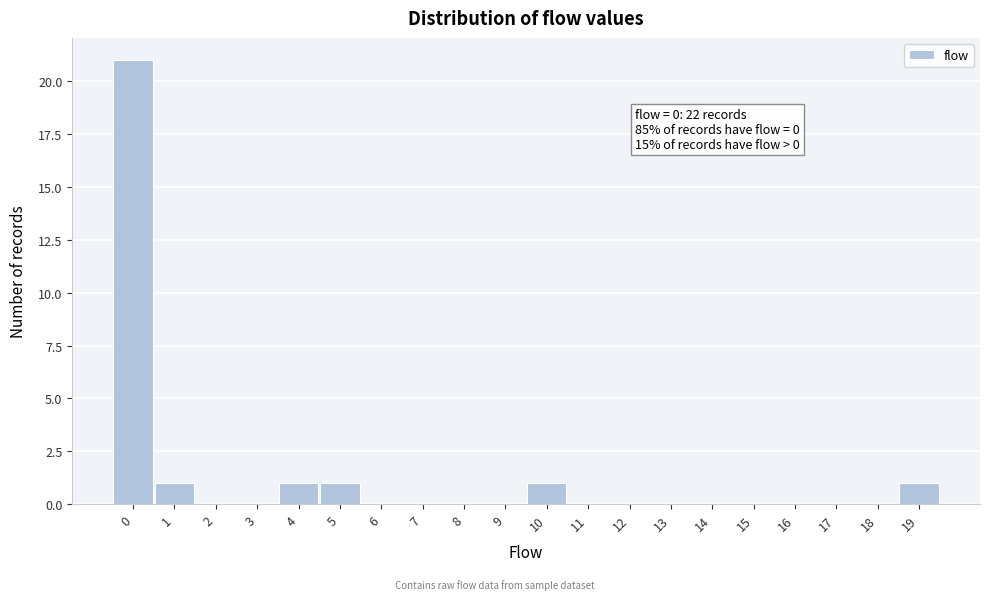

Reading left to right, transcribe all the data shown in this chart.

0=21	1=1	2=0	3=0	4=1	5=1	6=0	7=0	8=0	9=0	10=1	11=0	12=0	13=0	14=0	15=0	16=0	17=0	18=0	19=1